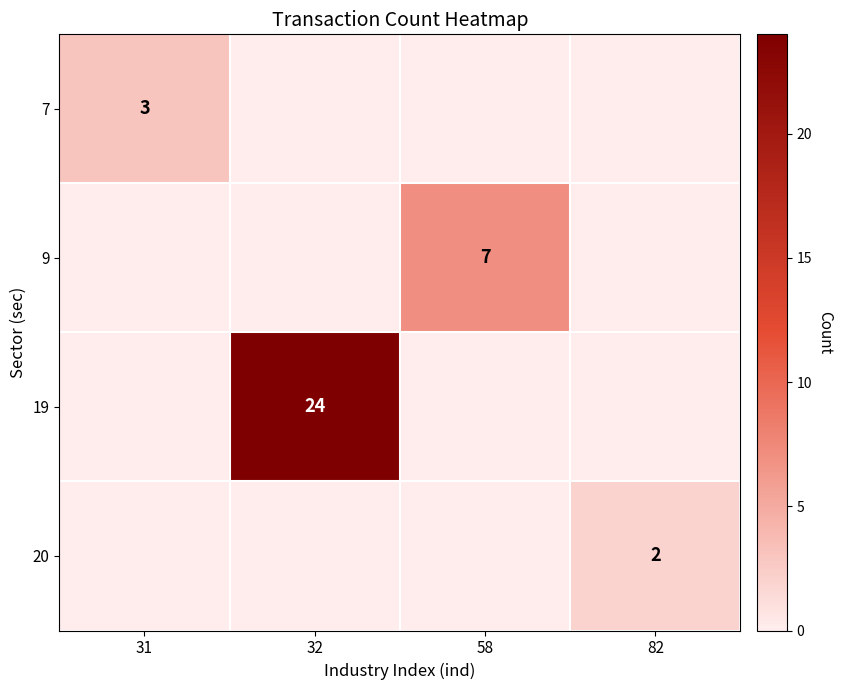

The value of 19 at 32 is 39. True or false?

False